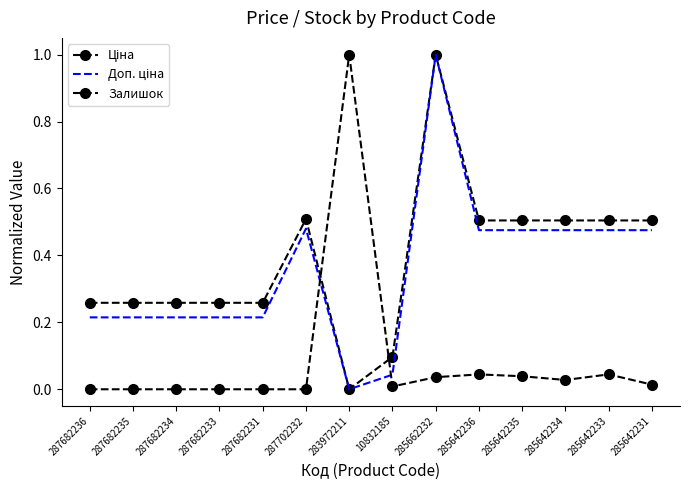

Reading left to right, transcribe all the data shown in this chart.

Ціна: 287682236=0.3	287682235=0.3	287682234=0.3	287682233=0.3	287682231=0.3	287702232=0.5	283972211=0.0	10832185=0.1	285662232=1.0	285642236=0.5	285642235=0.5	285642234=0.5	285642233=0.5	285642231=0.5
Доп. ціна: 287682236=0.2	287682235=0.2	287682234=0.2	287682233=0.2	287682231=0.2	287702232=0.5	283972211=0.0	10832185=0.0	285662232=1.0	285642236=0.5	285642235=0.5	285642234=0.5	285642233=0.5	285642231=0.5
Залишок: 287682236=0.0	287682235=0.0	287682234=0.0	287682233=0.0	287682231=0.0	287702232=0.0	283972211=1.0	10832185=0.0	285662232=0.0	285642236=0.0	285642235=0.0	285642234=0.0	285642233=0.0	285642231=0.0